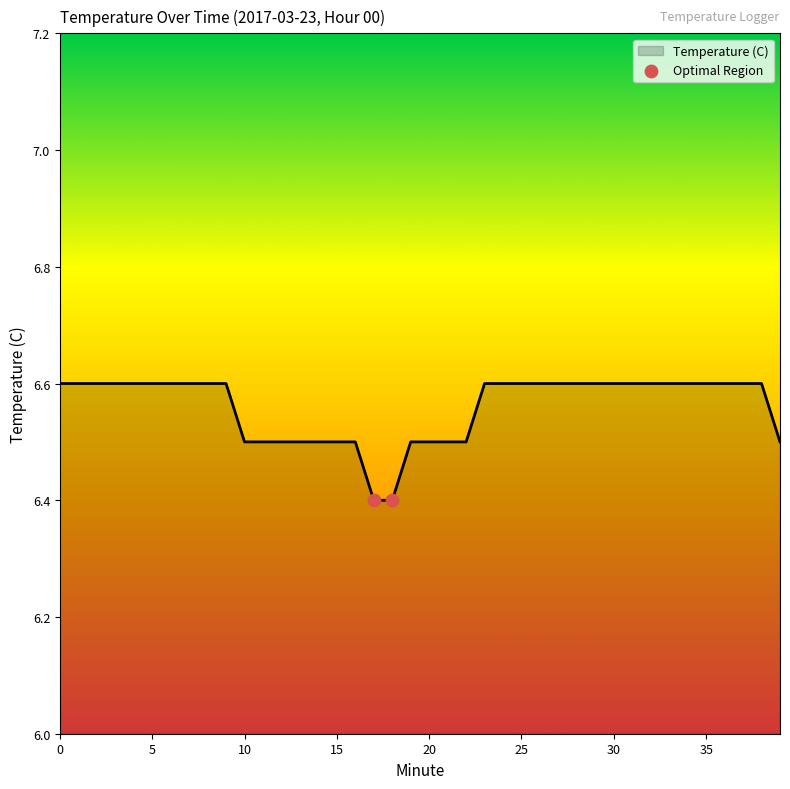

What is the minimum value shown in the chart?

6.4